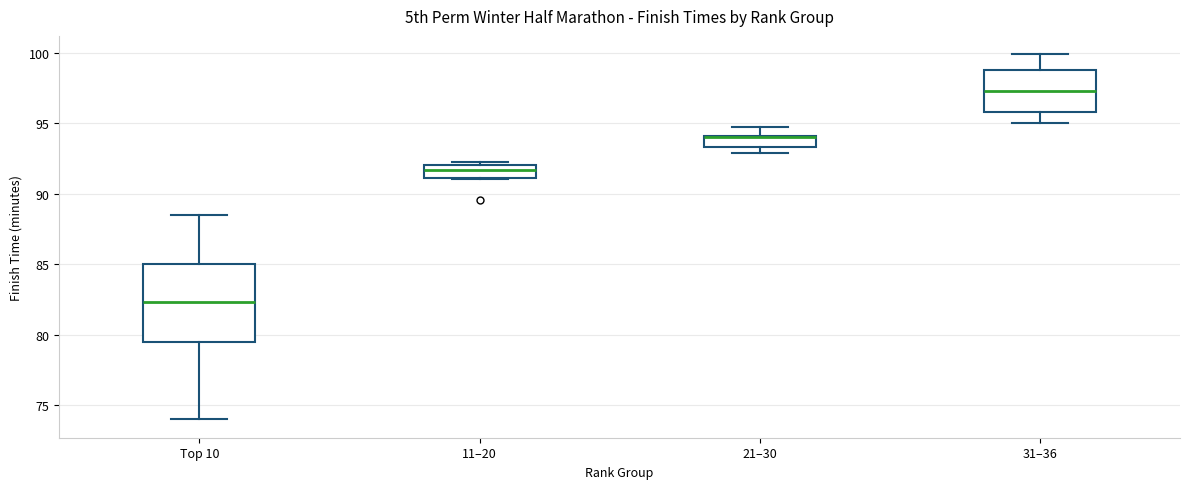

Reading left to right, transcribe this box plot: for each box, give where its median line is, the range the box spans, and where its two whiskers end, as read against the y-axis. The values are not printed on the chart, so give them approximately, as read against the axis.

Top 10: median 82.5, box 79.5 to 85.0, whiskers 74.0 to 88.5
11–20: median 91.5, box 91.0 to 92.0, whiskers 91.0 to 92.5
21–30: median 94.0, box 93.5 to 94.0, whiskers 93.0 to 95.0
31–36: median 97.5, box 96.0 to 99.0, whiskers 95.0 to 100.0